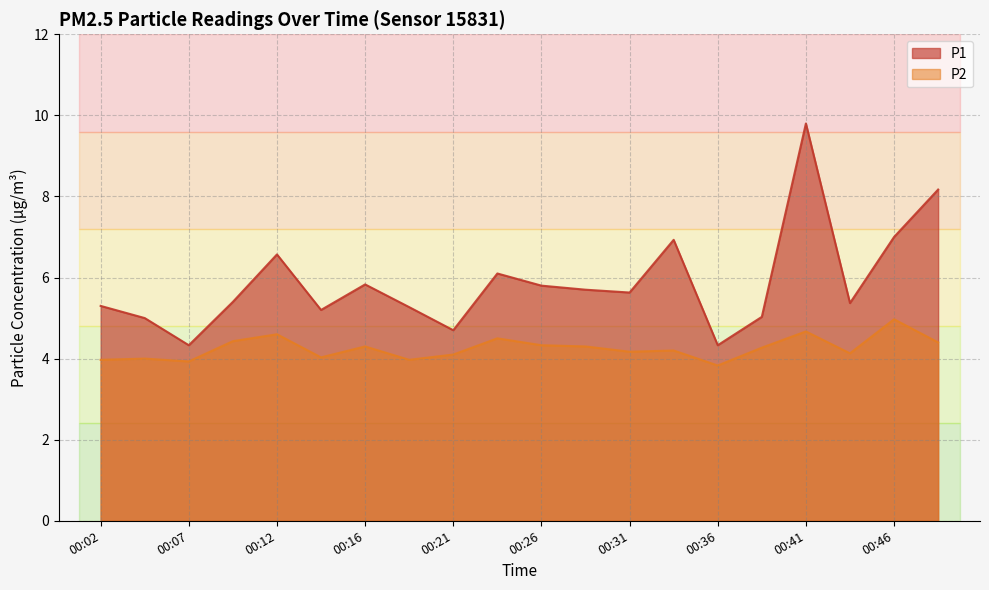

Which has a higher value, 00:09 or 00:38?

00:09